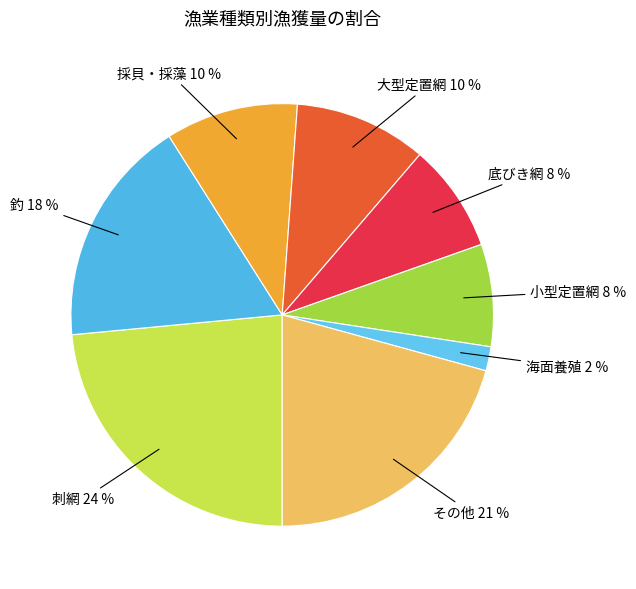

Which category has the biggest portion of the pie?

刺網